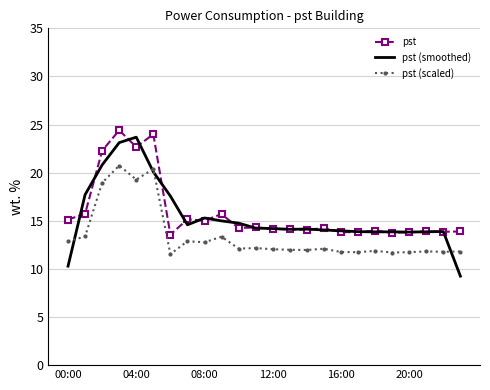

True or false: pst (scaled) and pst cross at least once.

False